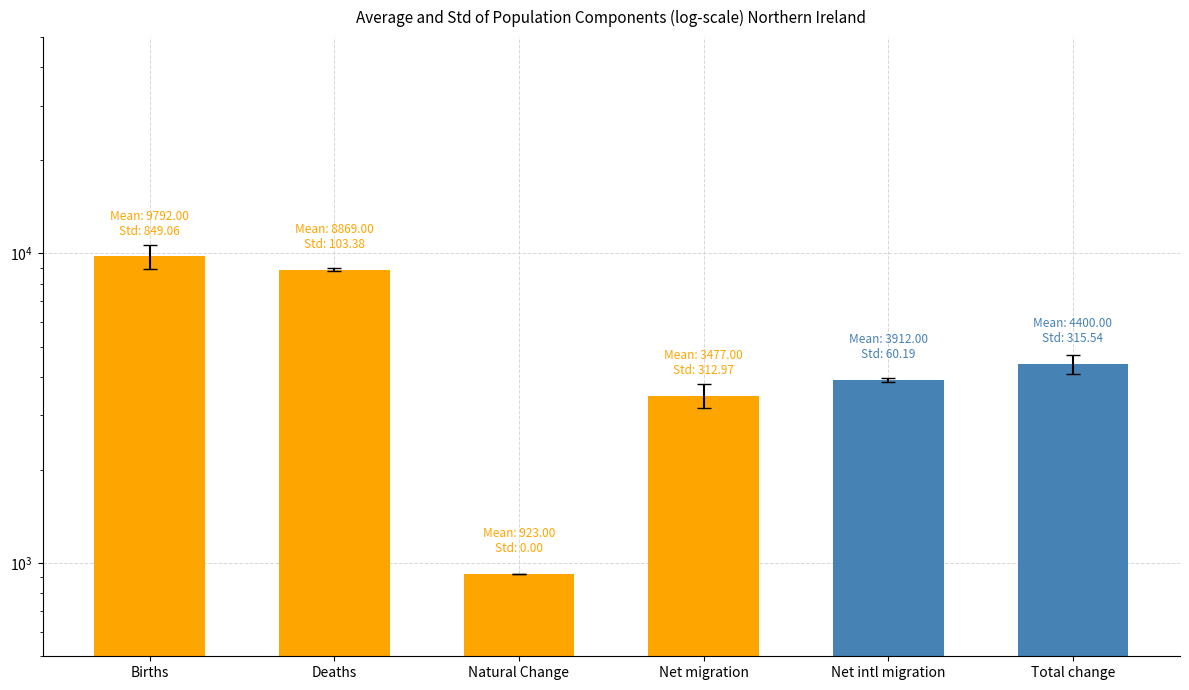

Rank the categories by value from lowest to highest.

Natural Change, Net migration, Net intl migration, Total change, Deaths, Births